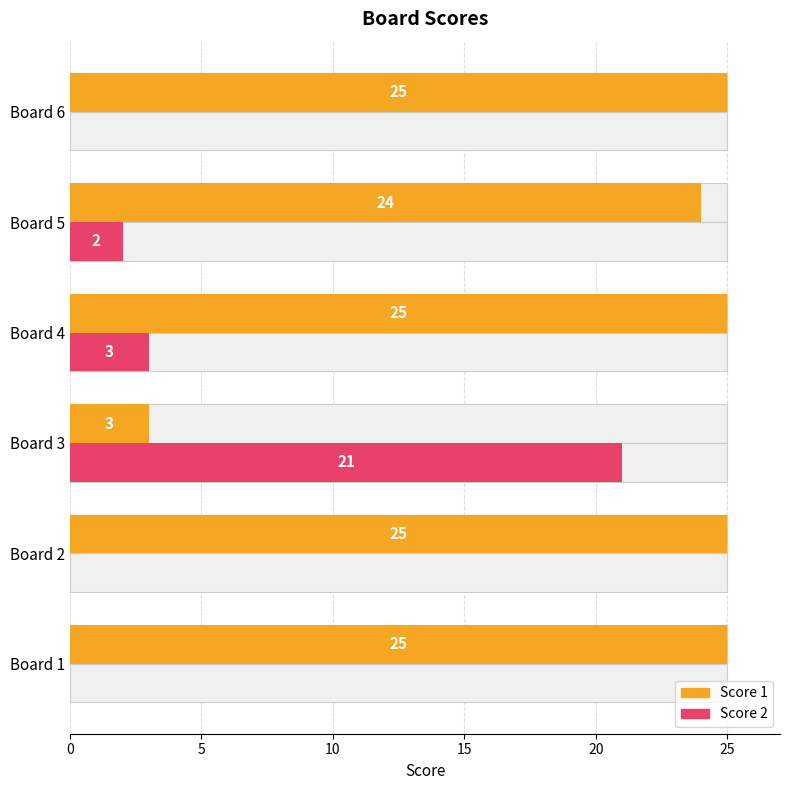

What is the greatest value displayed?

25